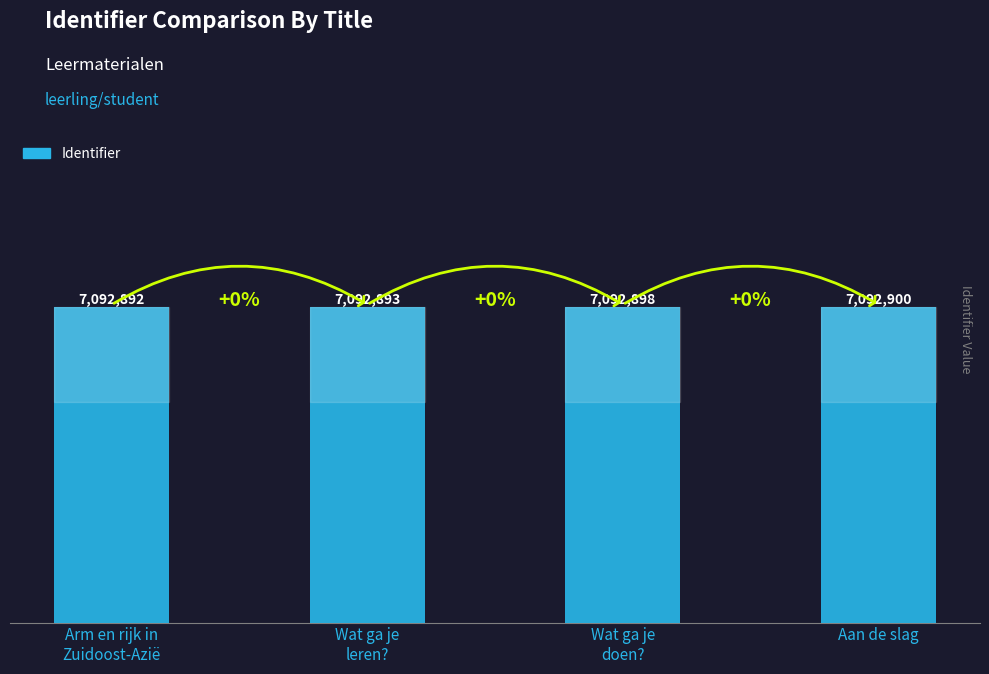

What is the label of the 3rd bar from the right?

Wat ga je
leren?